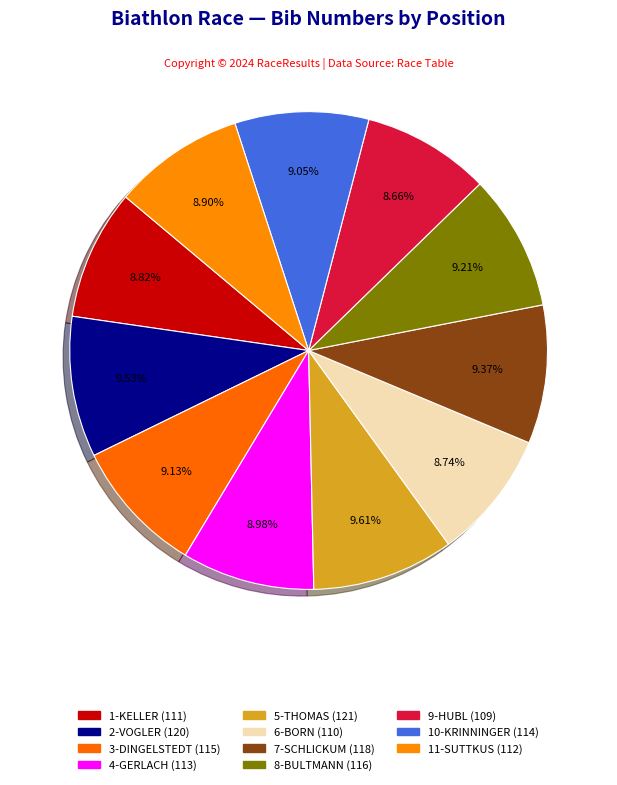

Is it true that 7-SCHLICKUM is 15% of the pie?

False